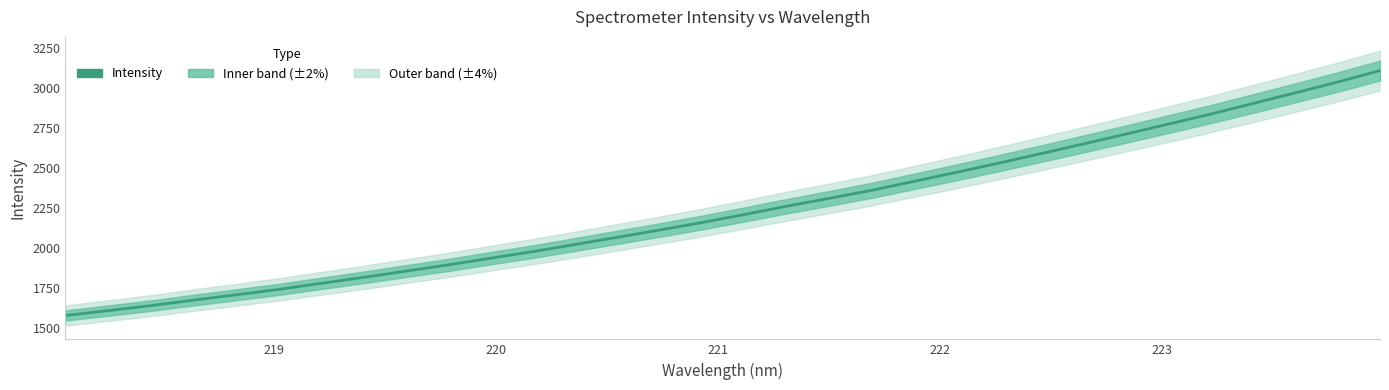

What is the value of the 2nd point from the left?

1610.6